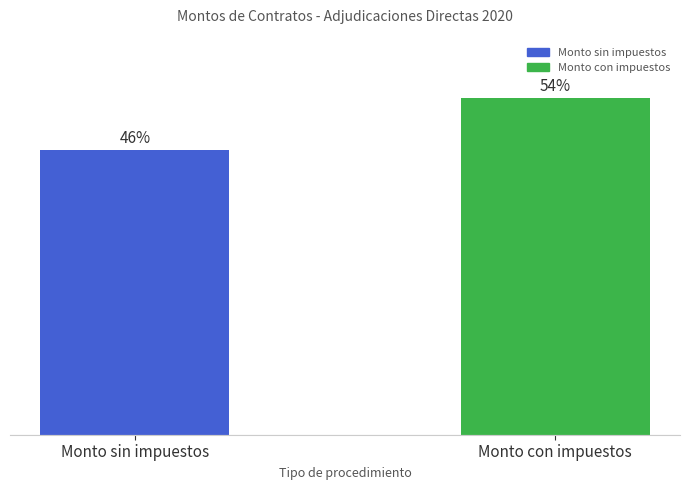

Which category has the highest value across all series?

Monto con impuestos